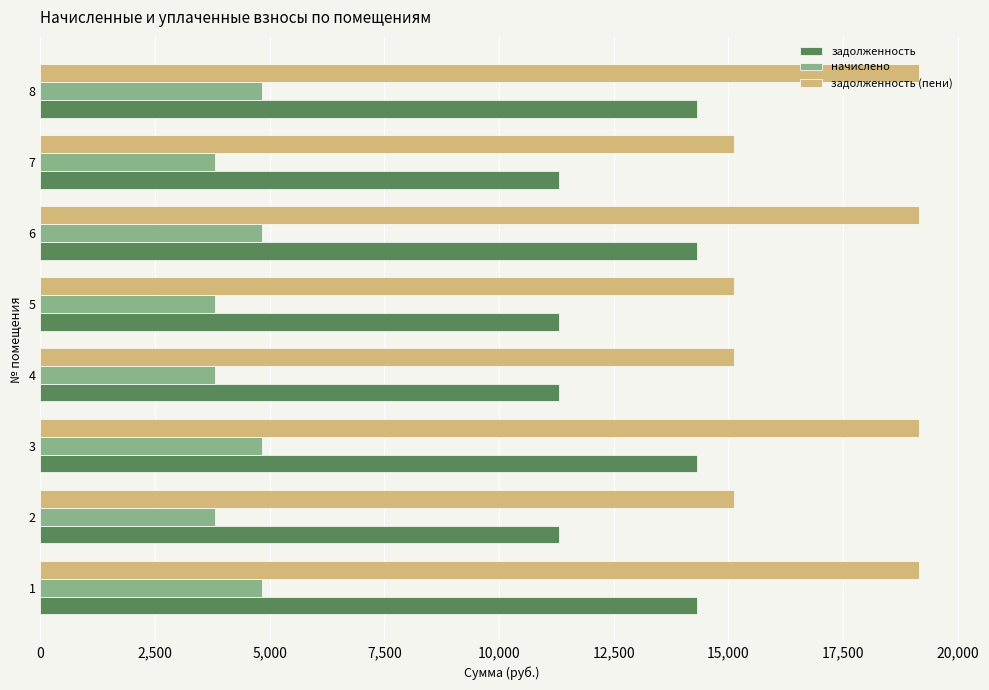

What is the sum of the задолженность (пени) values at 7 and 5?

30251.0